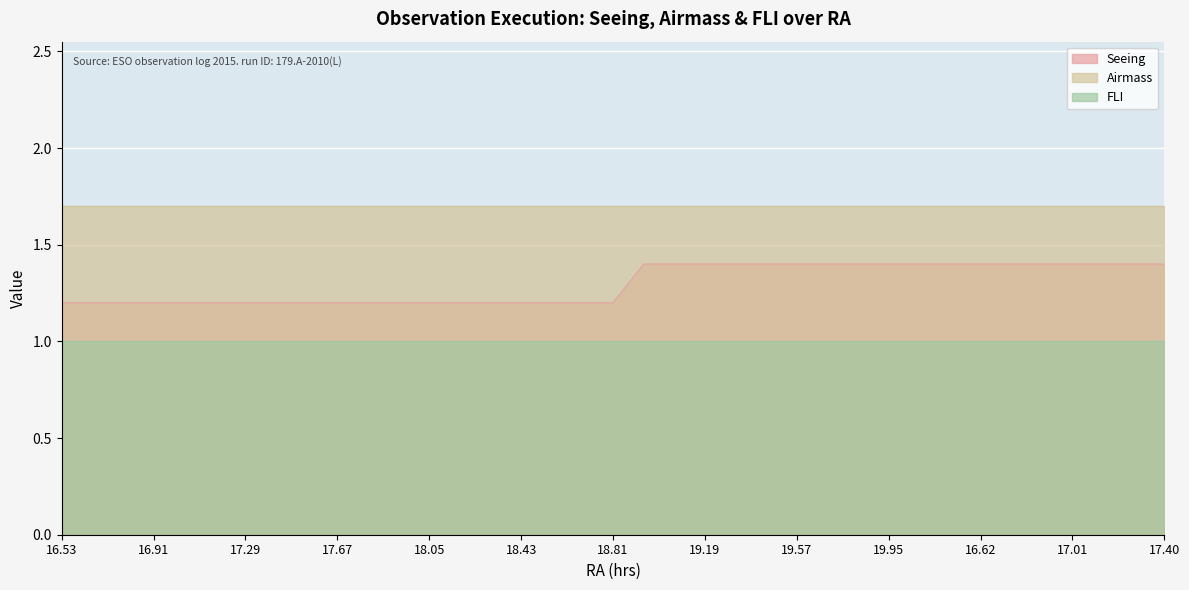

What is the total value across all series at 16?

3.9